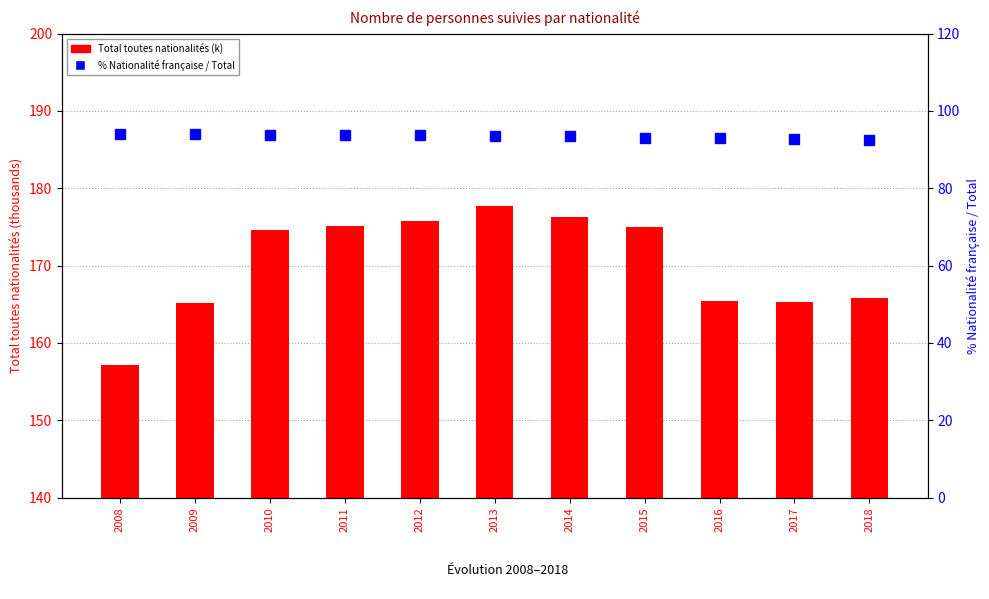

How many data points in % Nationalité française / Total are above 93?

9